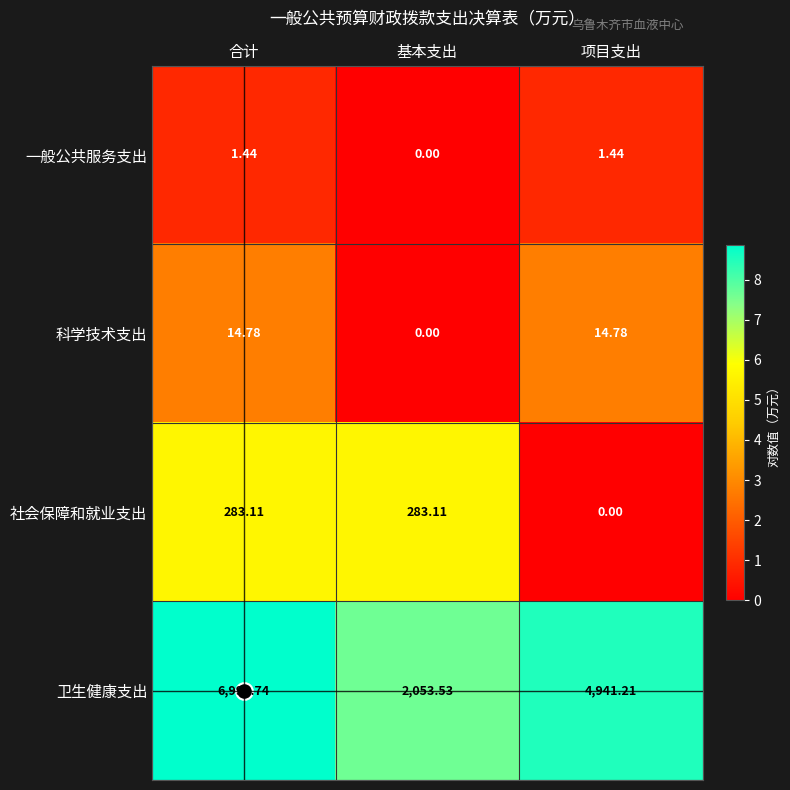

At how many categories does at least one series exceed 6?

3